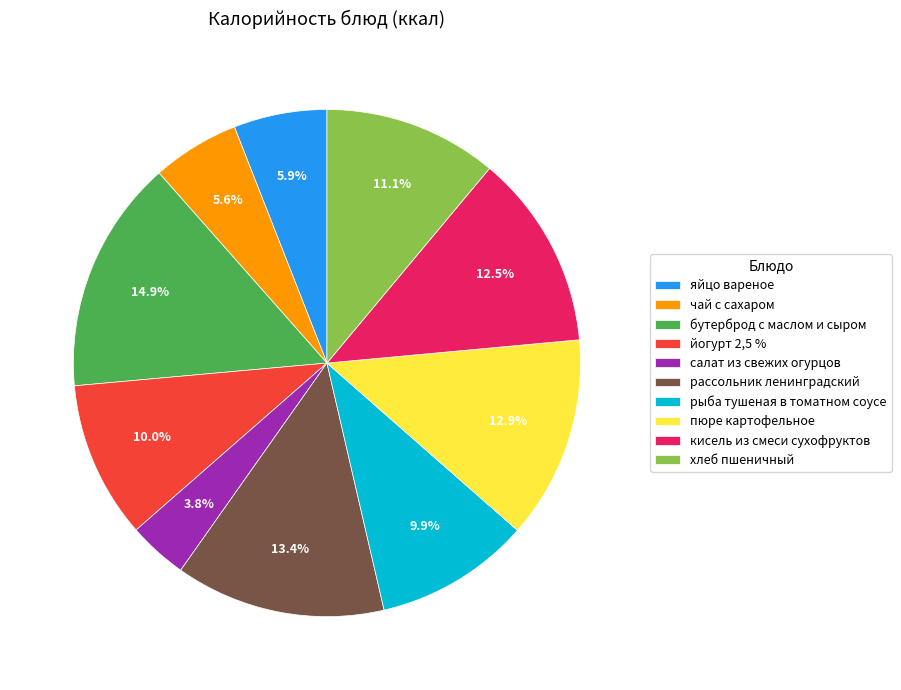

What is the ratio of the value at хлеб пшеничный to the value at пюре картофельное?

0.9